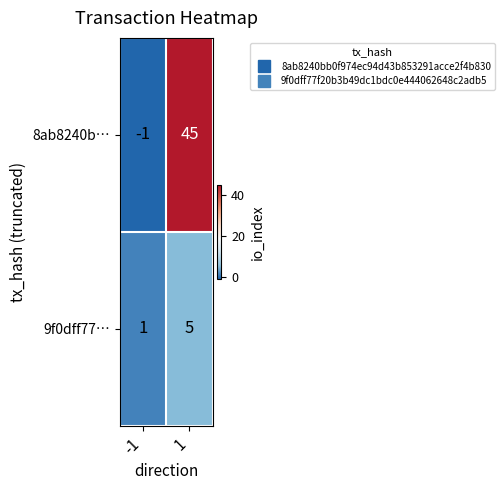

Reading right to left, what are all the values shown in this chart?

8ab8240b…: 45	-1
9f0dff77…: 5	1